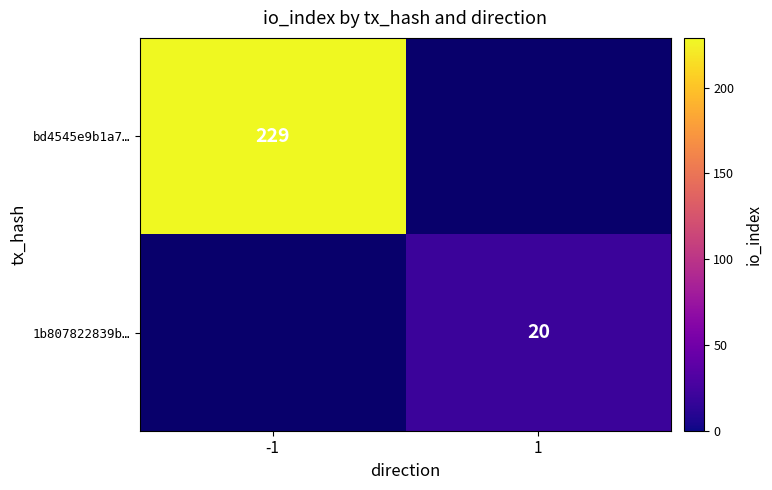

The bd4545e9b1a7… series shows 81 at -1. True or false?

False